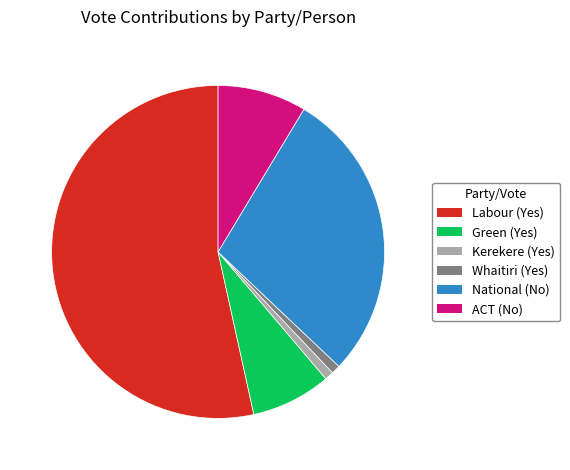

Count the number of slices in the pie.

6